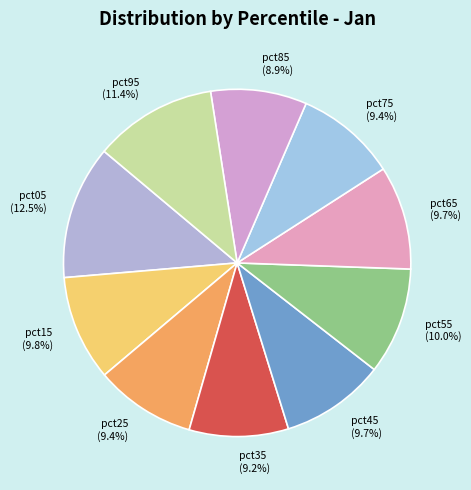

Which has a higher value, pct95 or pct45?

pct95